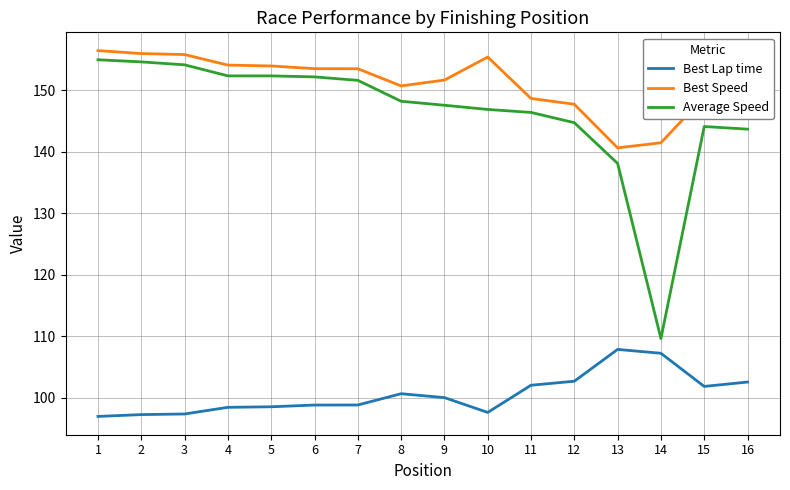

How many lines are shown in the chart?

3